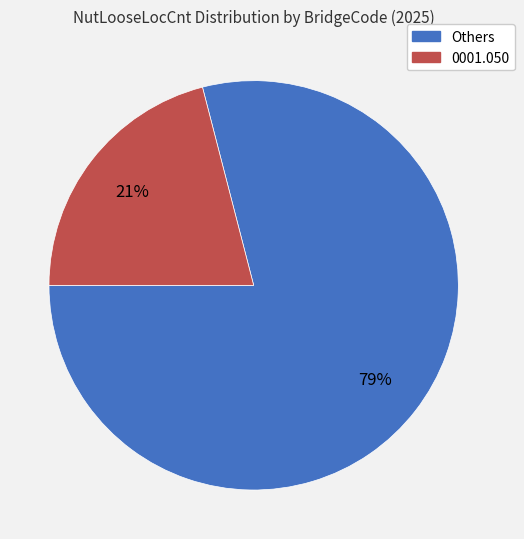

Is there any slice that represents more than half of the pie?

Yes